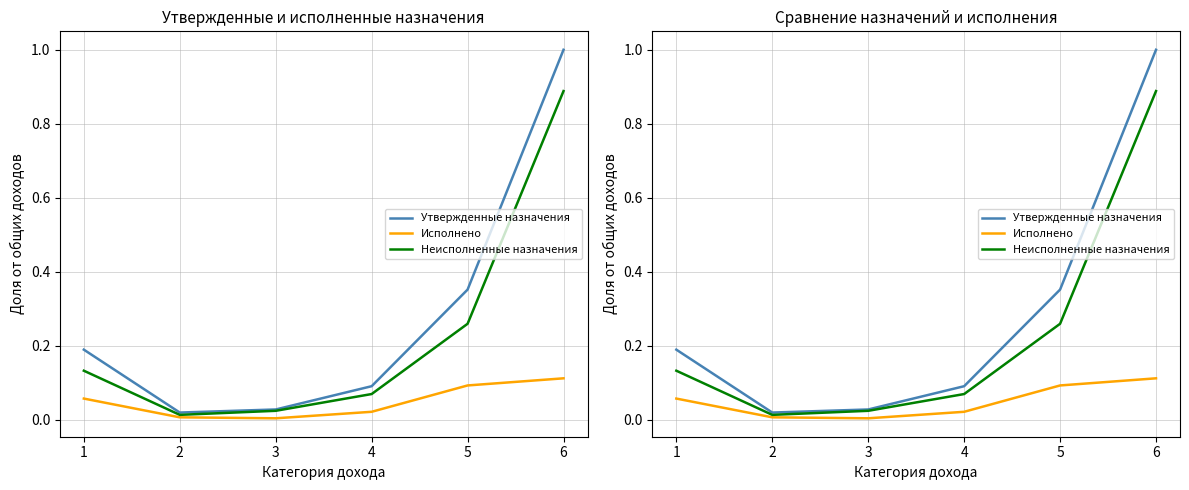

At which category does the chart reach its peak across all series?

6